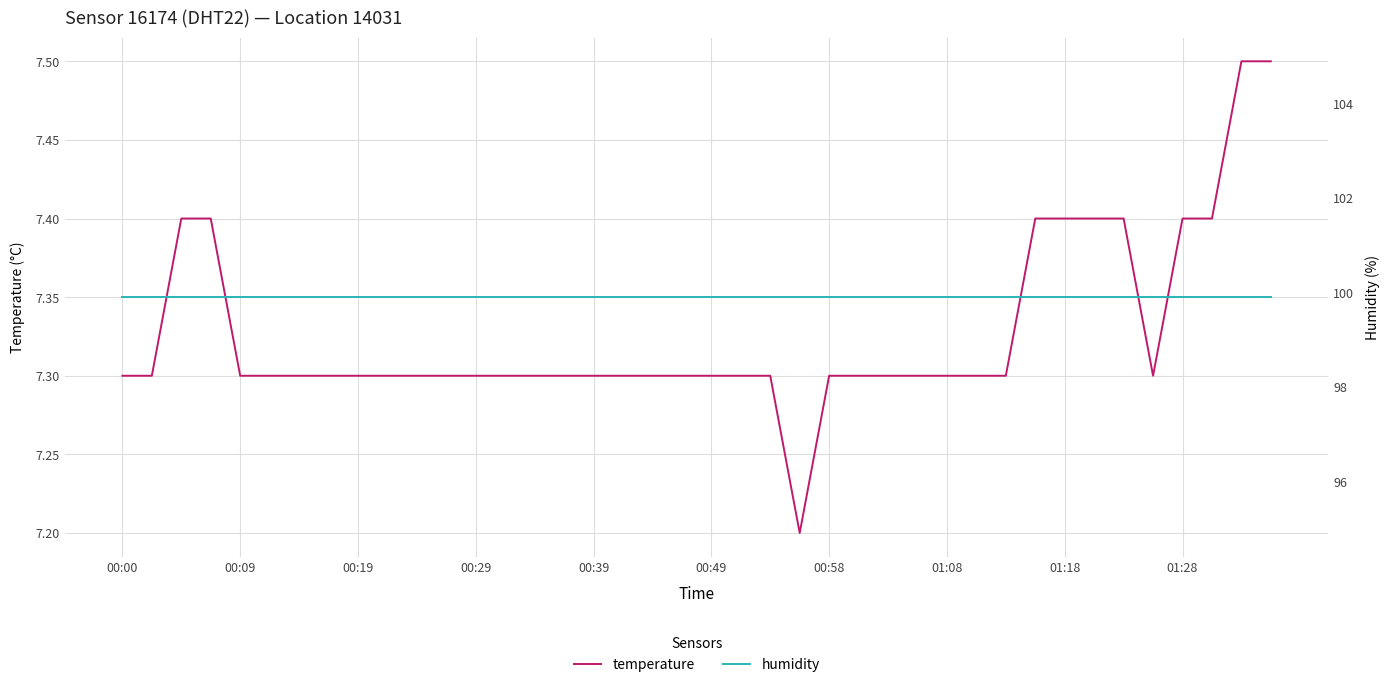

Is it true that temperature equals 4.2 at 01:28?

False